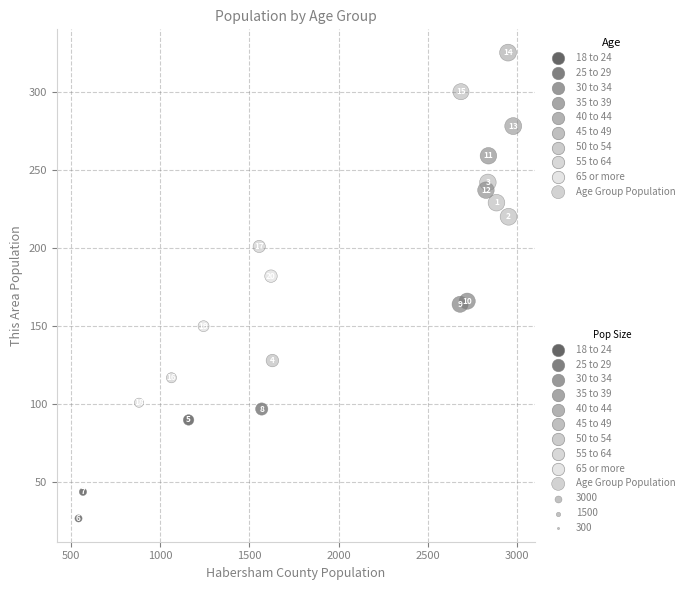

What is the range of X values (max minus min)?

2437